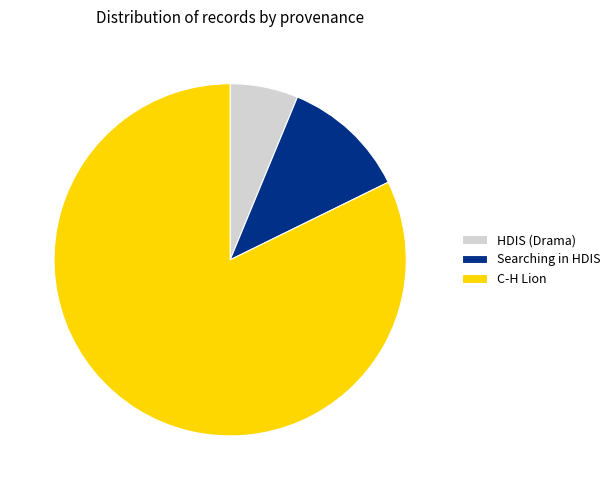

What is the ratio of the value at HDIS (Drama) to the value at Searching in HDIS?

0.5